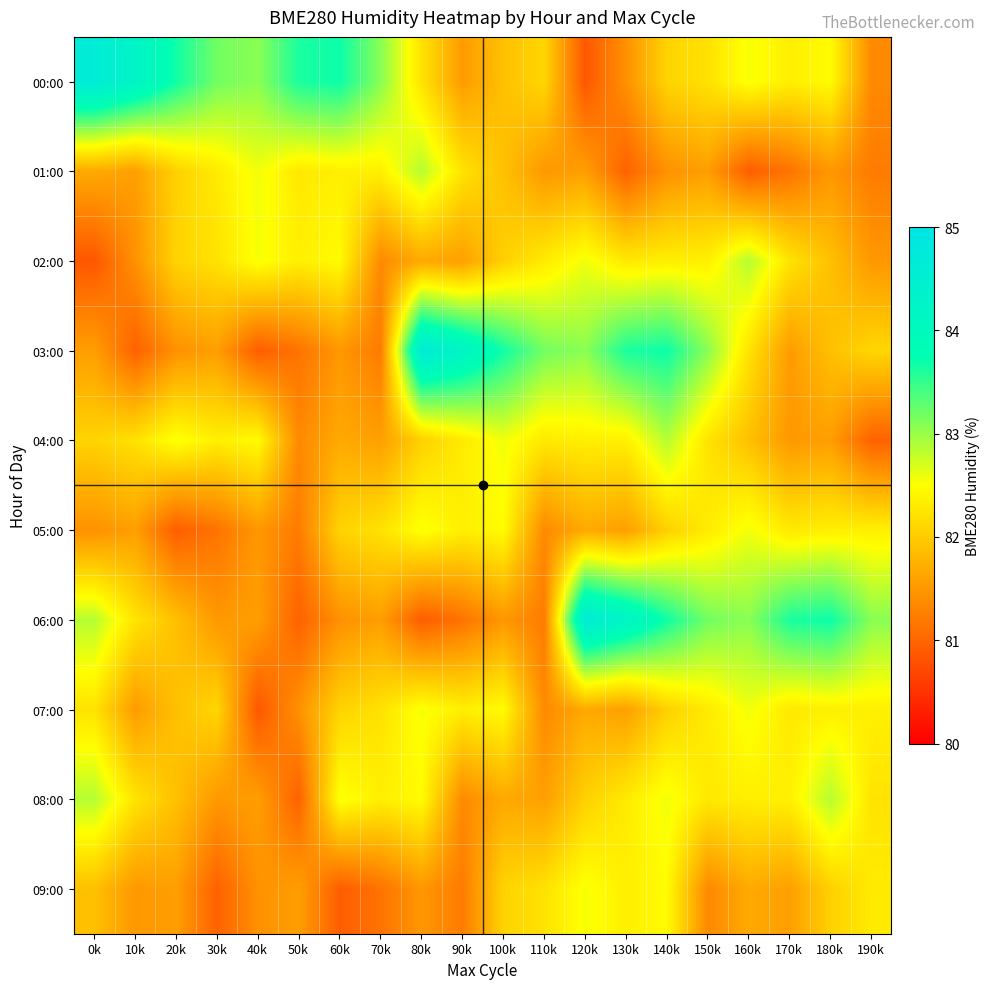

At which category does the chart reach its minimum across all series?

120k